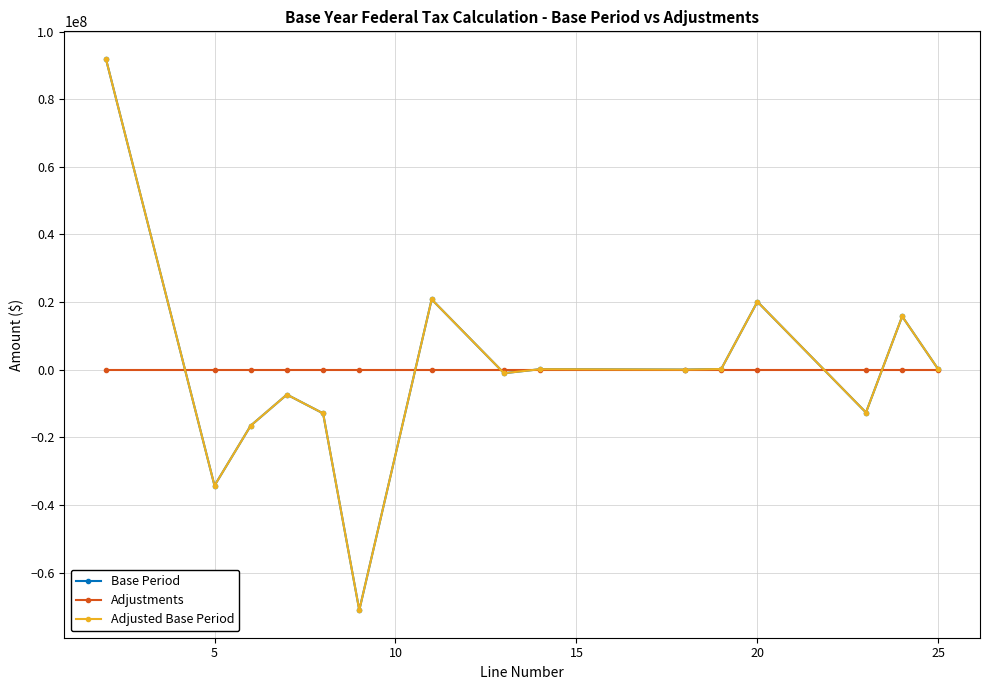

Reading right to left, extract all data points from this chart.

Base Period: 57084.0	15770655.2	-12669543.4	20099312.1	190888.8	17811.0	144434.5	-1042164.3	20788342.2	-71119644.8	-12919998.8	-7362427.0	-16551585.0	-34285634.0	91907987.0
Adjustments: 0.0	0.0	0.0	0.0	0.0	0.0	0.0	0.0	0.0	0.0	0.0	0.0	0.0	0.0	0.0
Adjusted Base Period: 57084.0	15770655.2	-12669543.4	20099312.1	190888.8	17811.0	144434.5	-1042164.3	20788342.2	-71119644.8	-12919998.8	-7362427.0	-16551585.0	-34285634.0	91907987.0